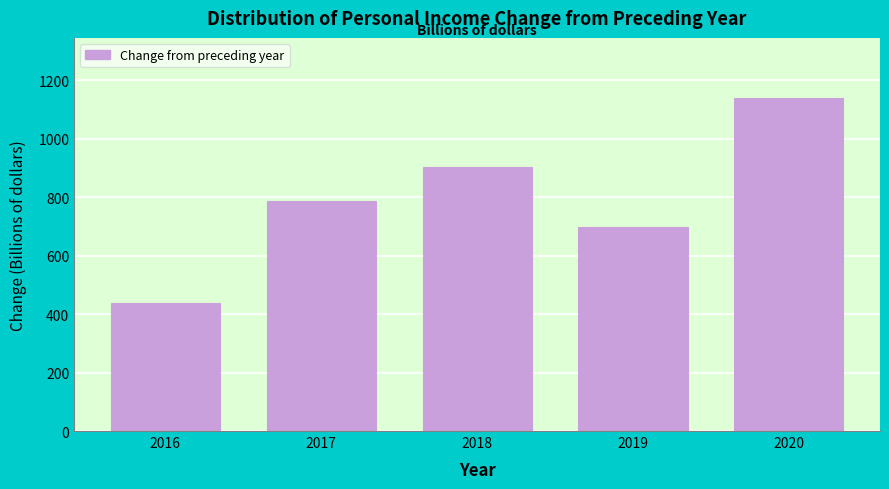

Reading left to right, list all the values displayed in this chart.

436.5	787.9	903.2	699.7	1140.0